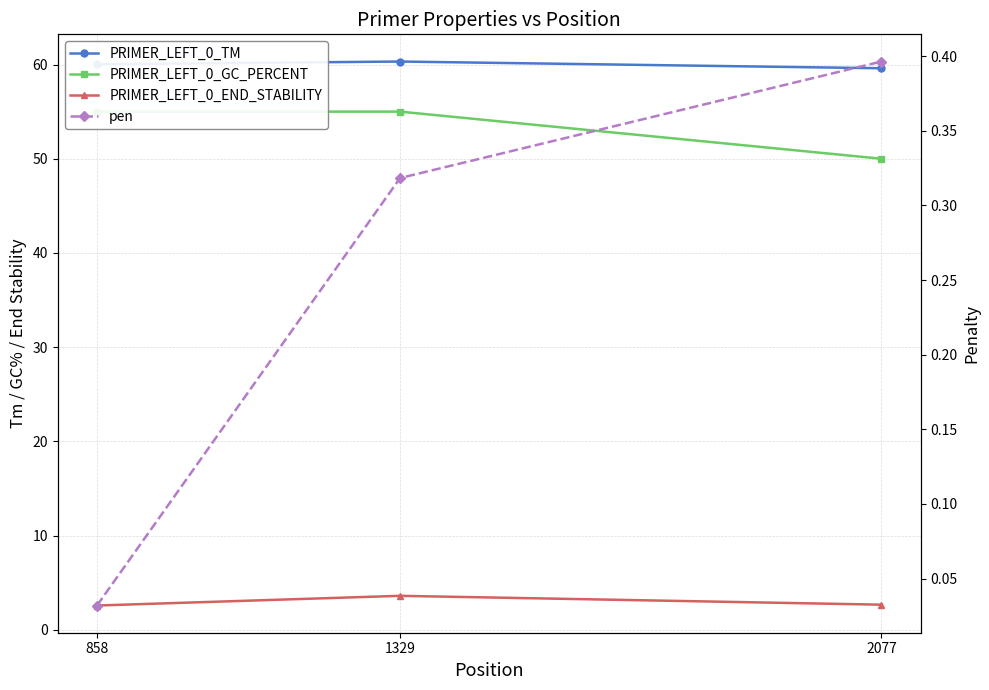

What is the greatest value displayed?

60.3